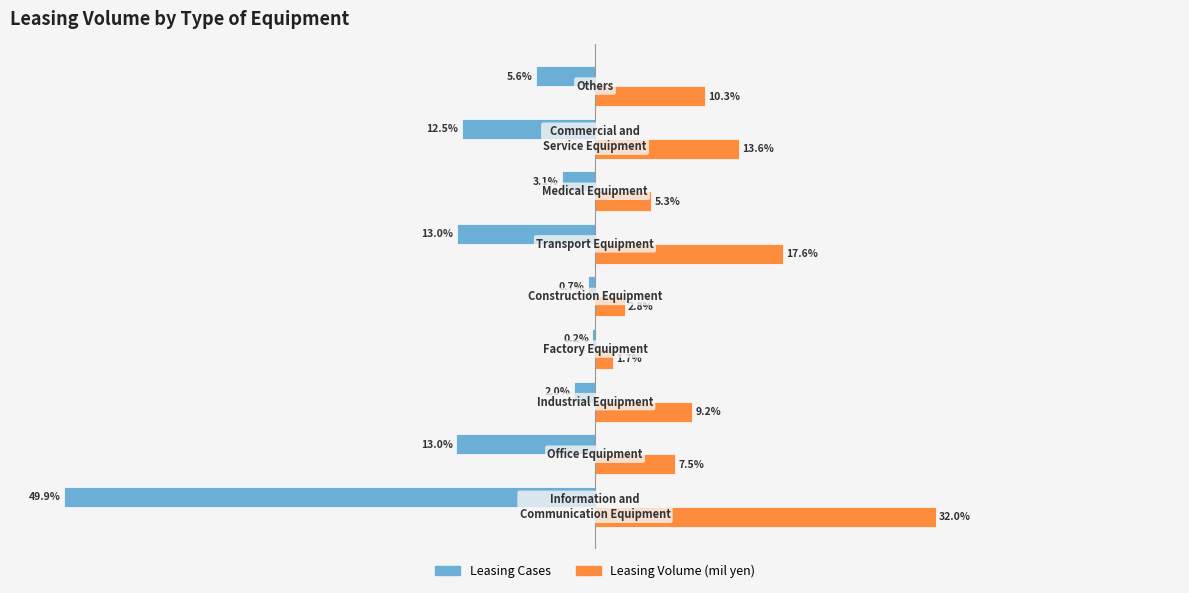

Which series has the largest total across all categories?

Leasing Volume (mil yen)